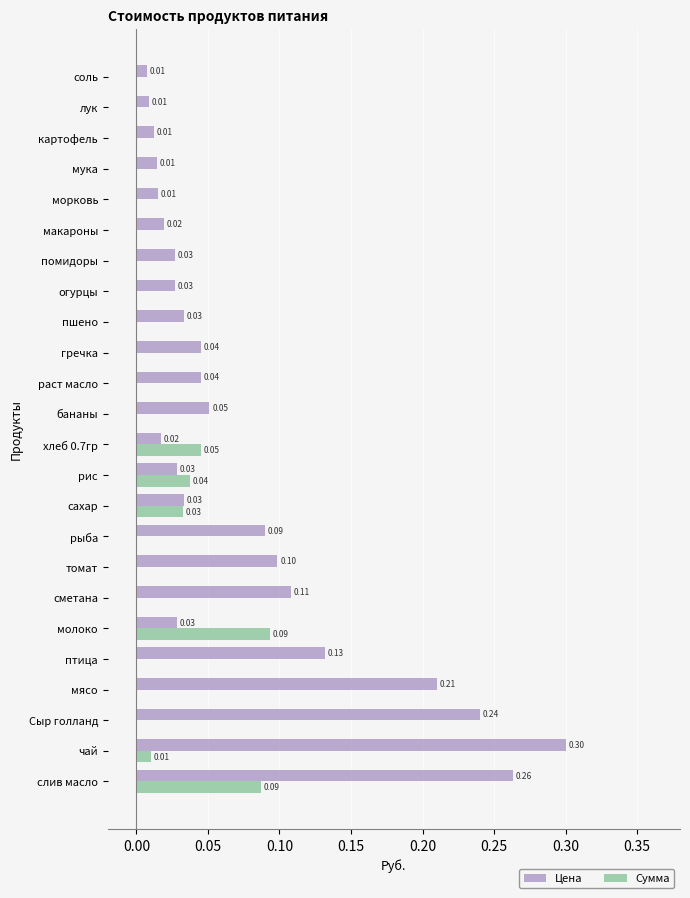

At which category is the sum across all series the highest?

слив масло